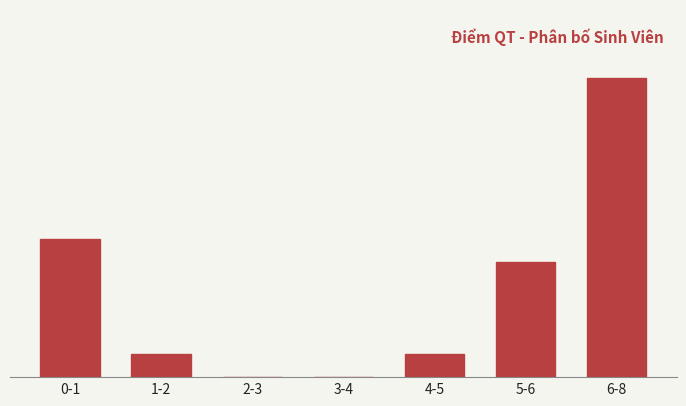

The value at 0-1 is 6. True or false?

True